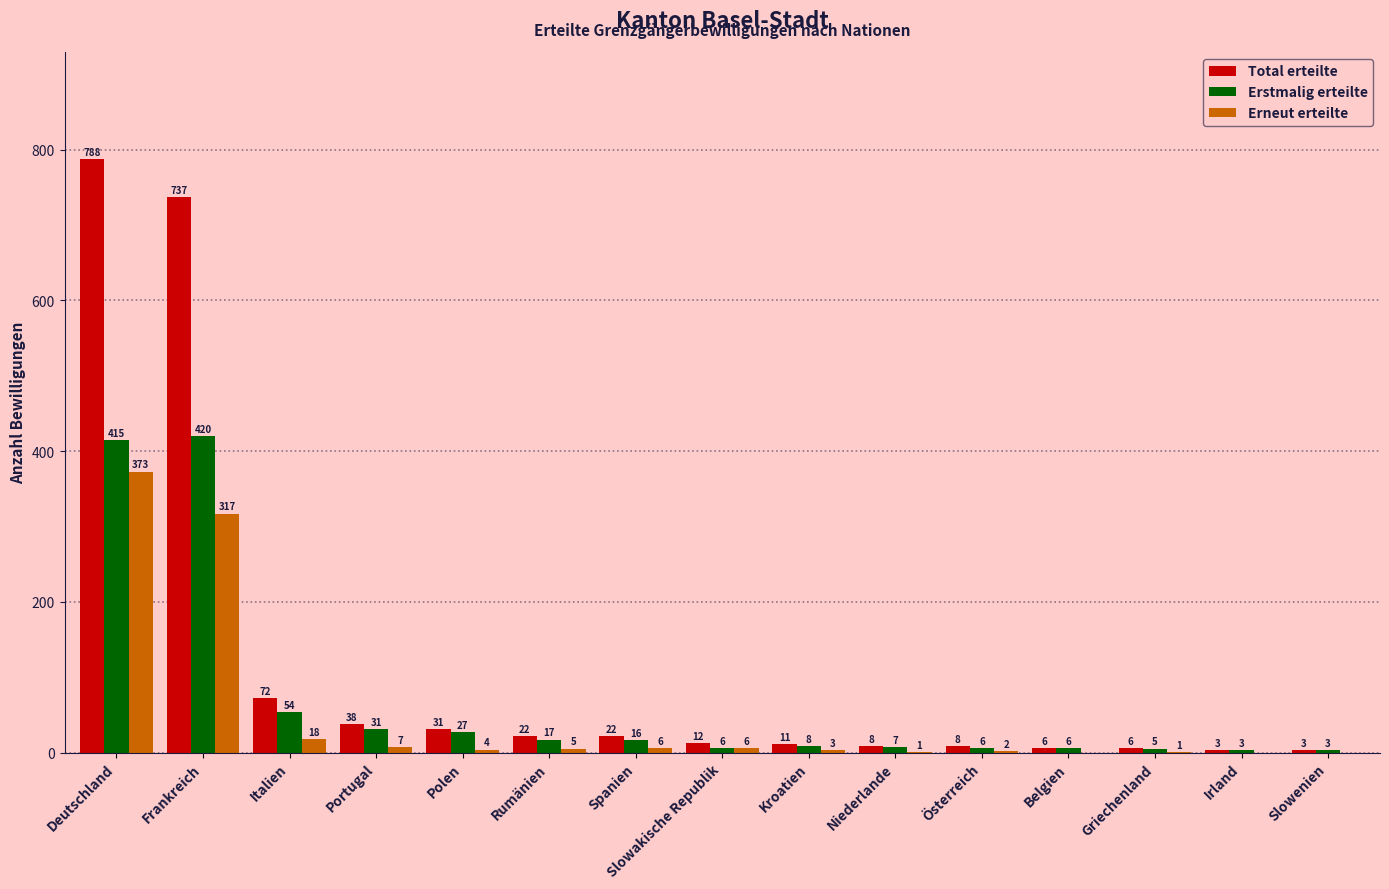

What is the sum of the Total erteilte values at Rumänien and Spanien?

44